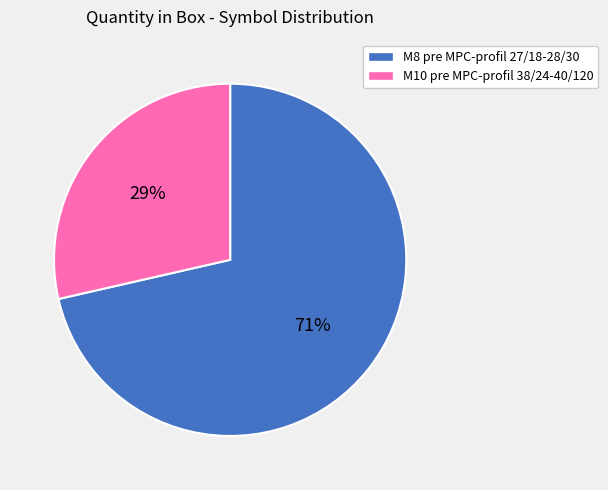

Is it true that M10 pre MPC-profil 38/24-40/120 is 29% of the pie?

True